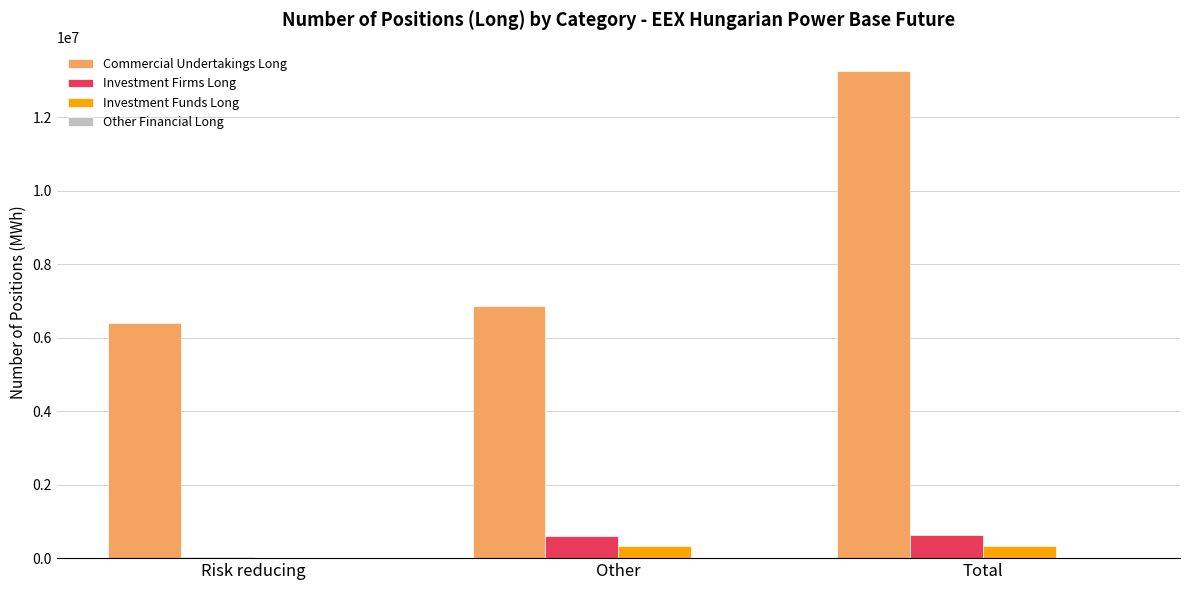

What value does the Commercial Undertakings Long series have at Total?

13248534